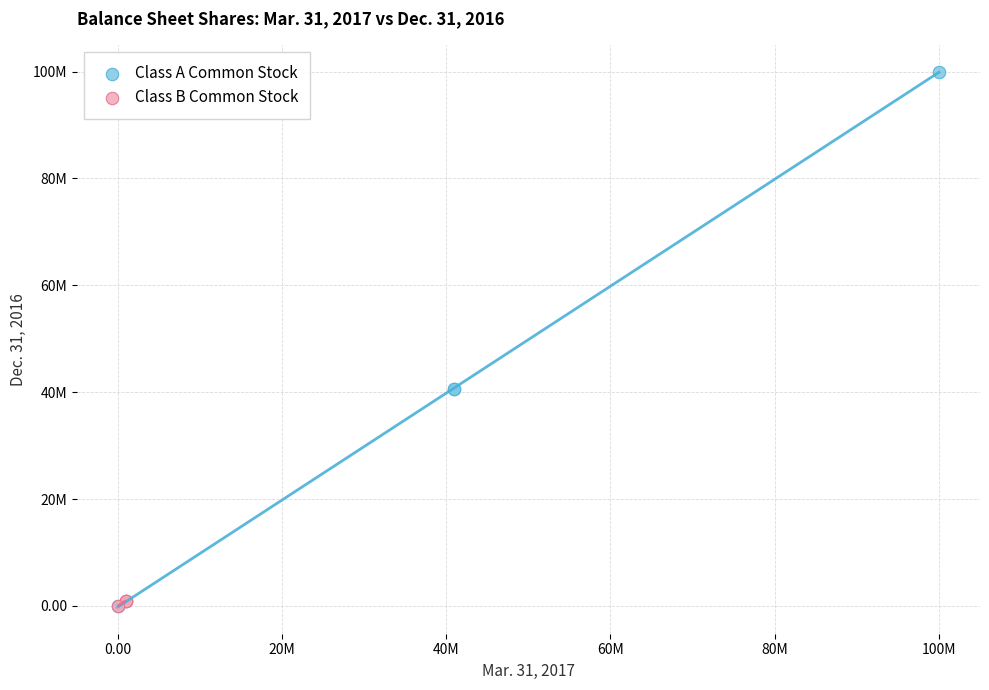

Which series reaches the maximum Y coordinate?

Class A Common Stock